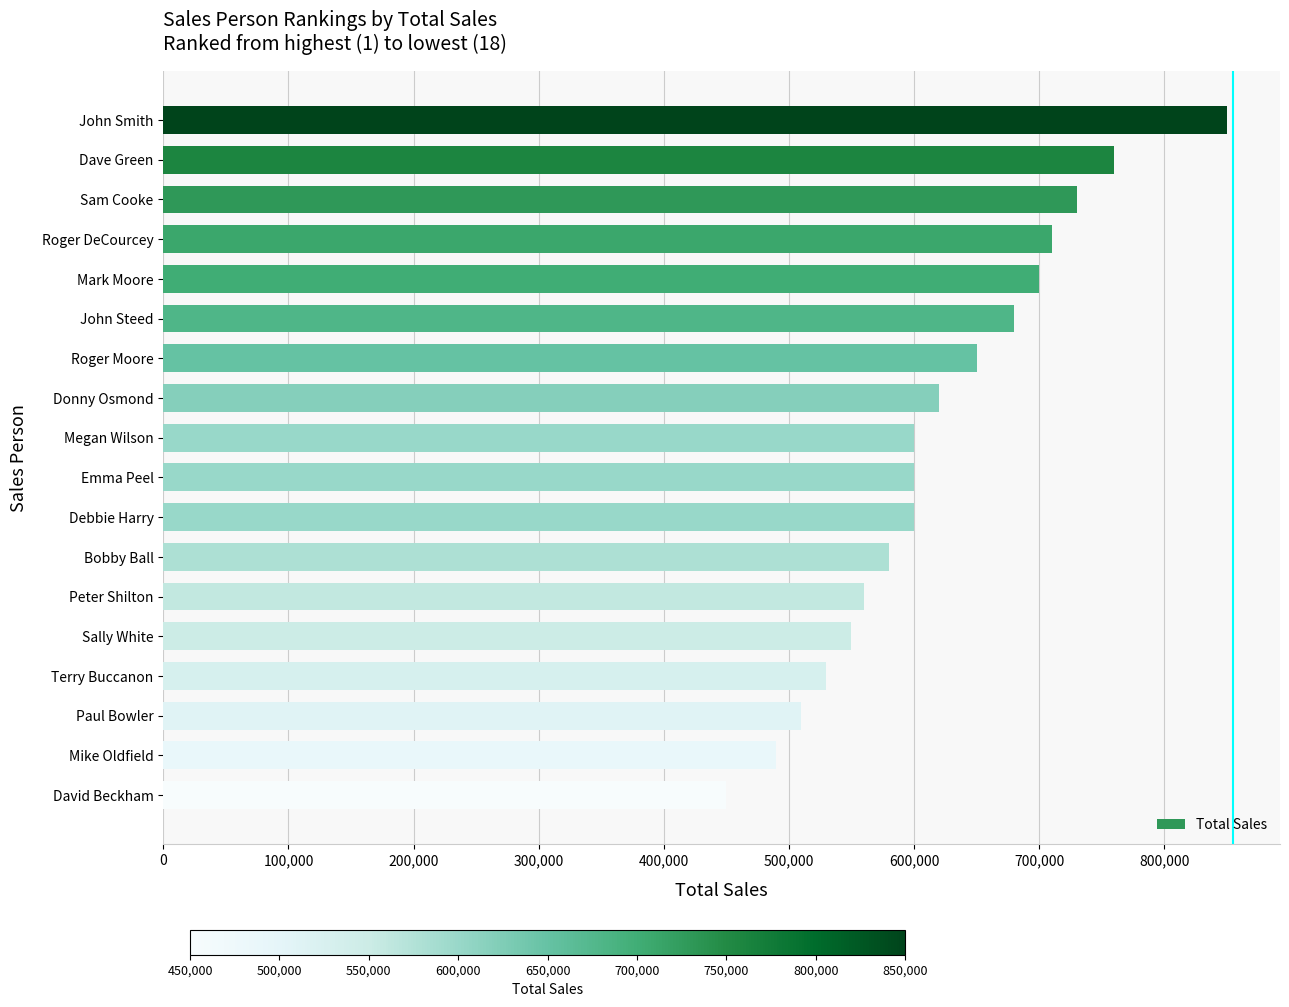

What is the difference between the values at Dave Green and John Steed?

80000